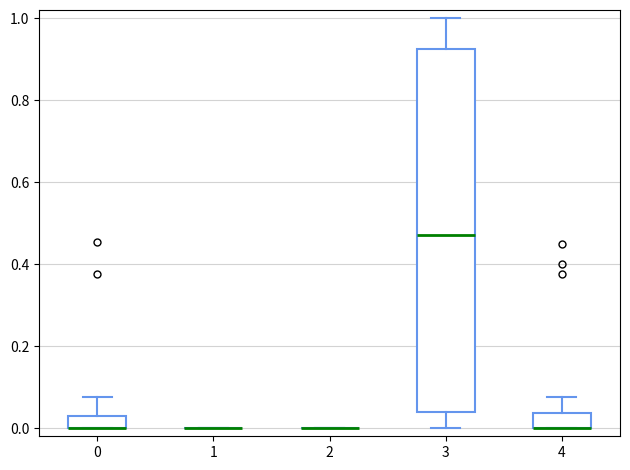

Which box is the tallest, from its lower edge to its upper edge?

3